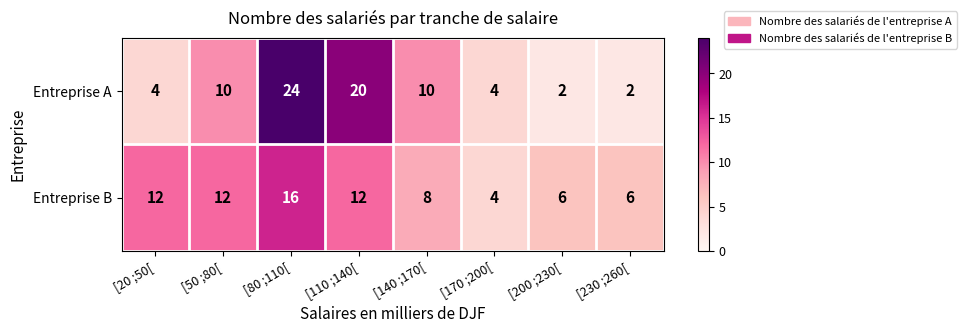

What is the approximate value of Entreprise B at [230 ;260[, to the nearest 10?

10